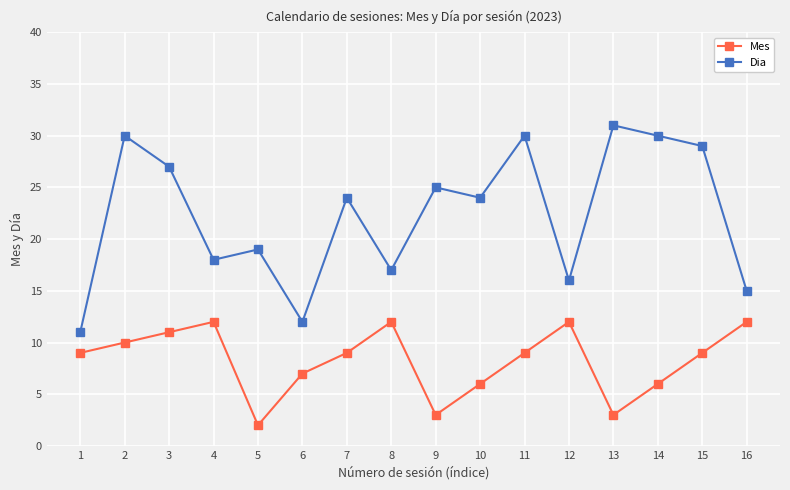

Reading right to left, extract all data points from this chart.

Mes: 12	9	6	3	12	9	6	3	12	9	7	2	12	11	10	9
Dia: 15	29	30	31	16	30	24	25	17	24	12	19	18	27	30	11